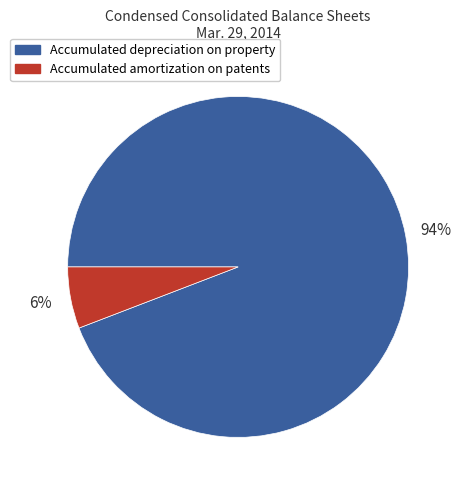

How many slices are in this pie chart?

2